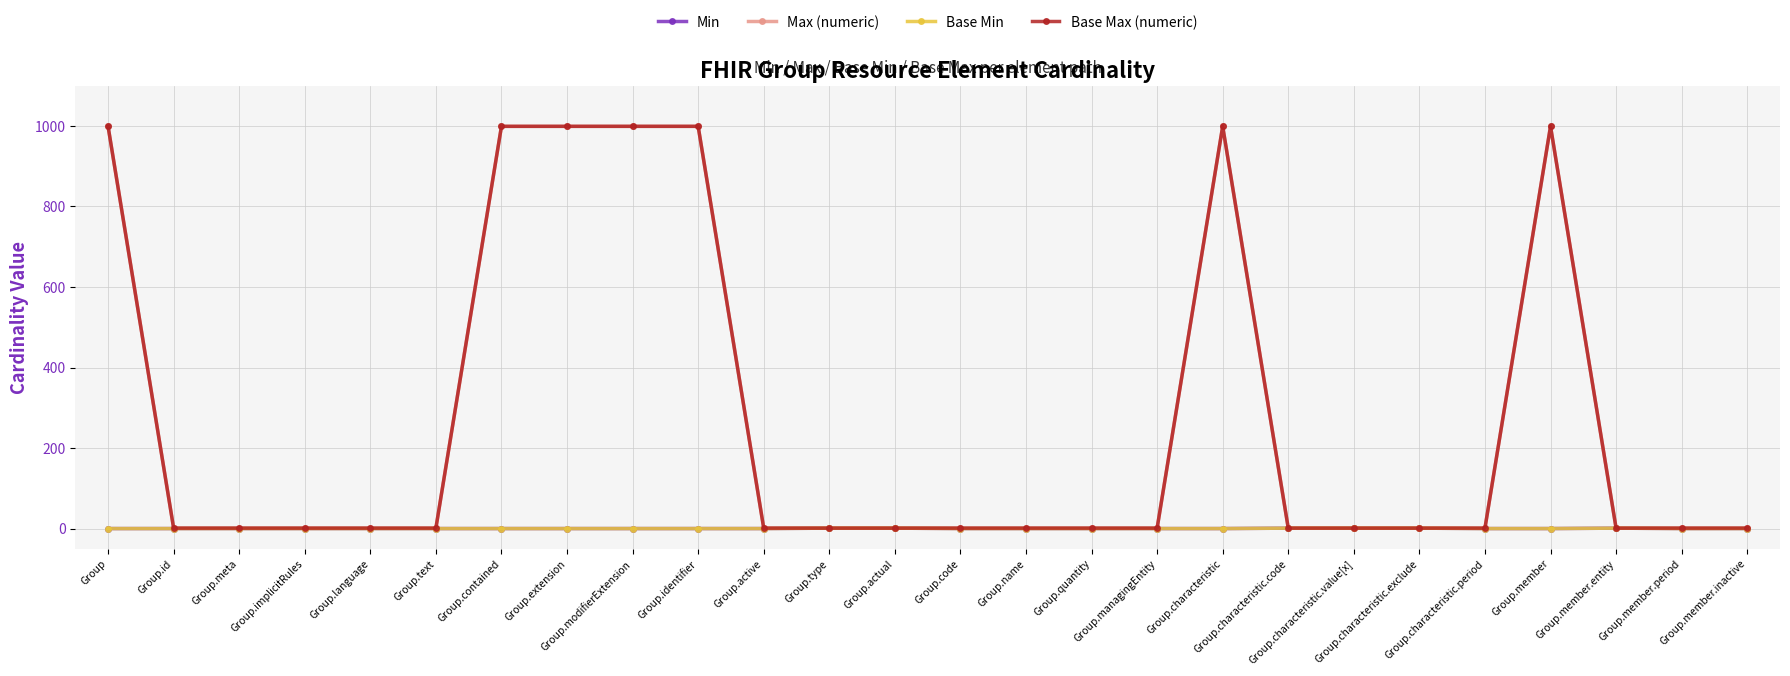

What are all the series names shown in the legend?

Min, Max (numeric), Base Min, Base Max (numeric)